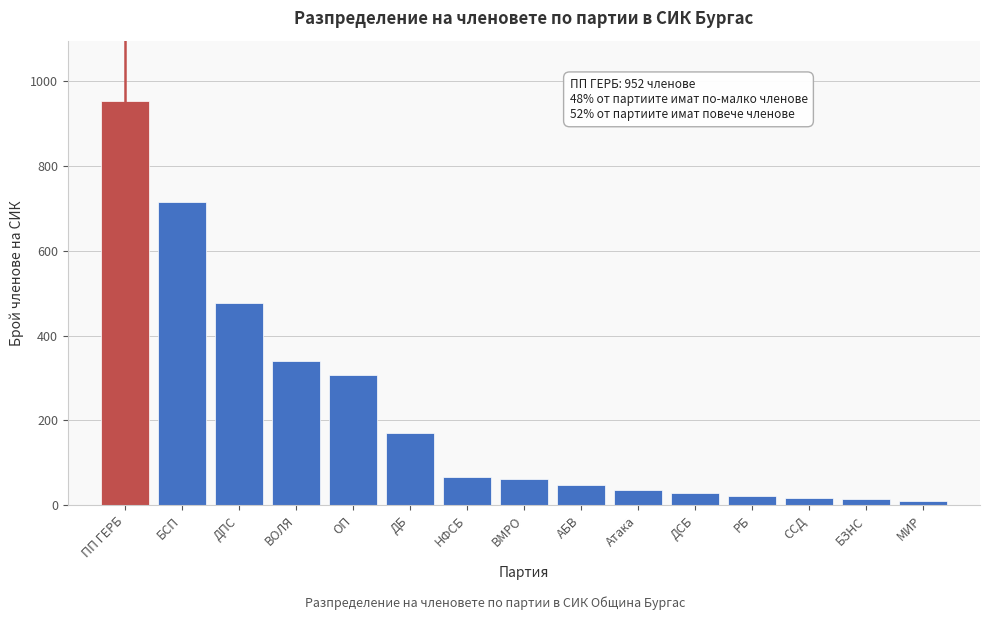

Which category has the highest value across all series?

ПП ГЕРБ